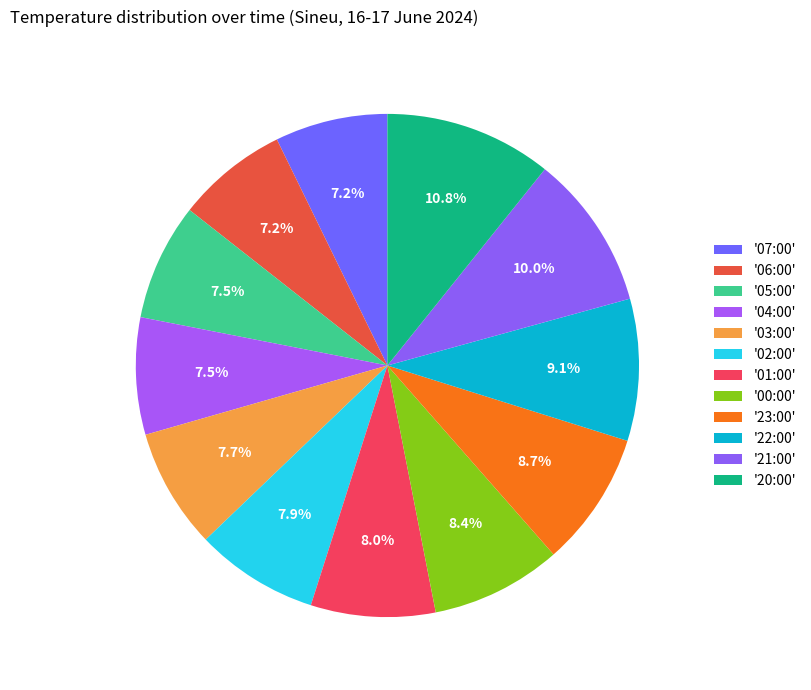

How many slices are in this pie chart?

12